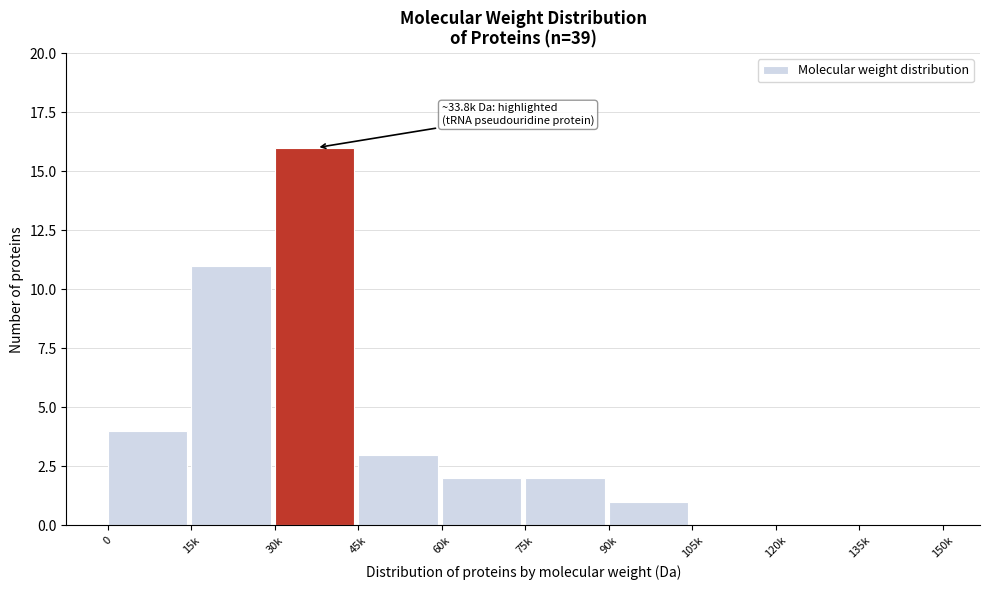

Reading left to right, extract all data points from this chart.

0=4	15k=11	30k=16	45k=3	60k=2	75k=2	90k=1	105k=0	120k=0	135k=0